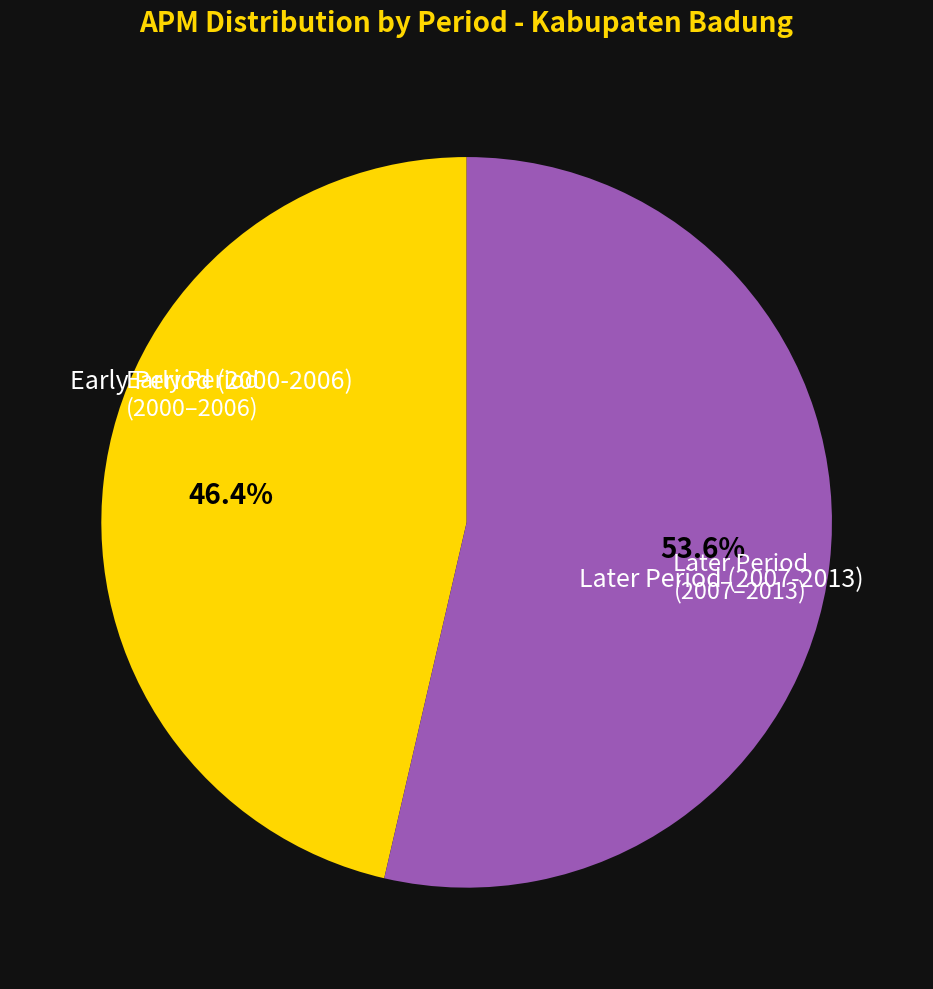

Count the number of slices in the pie.

2